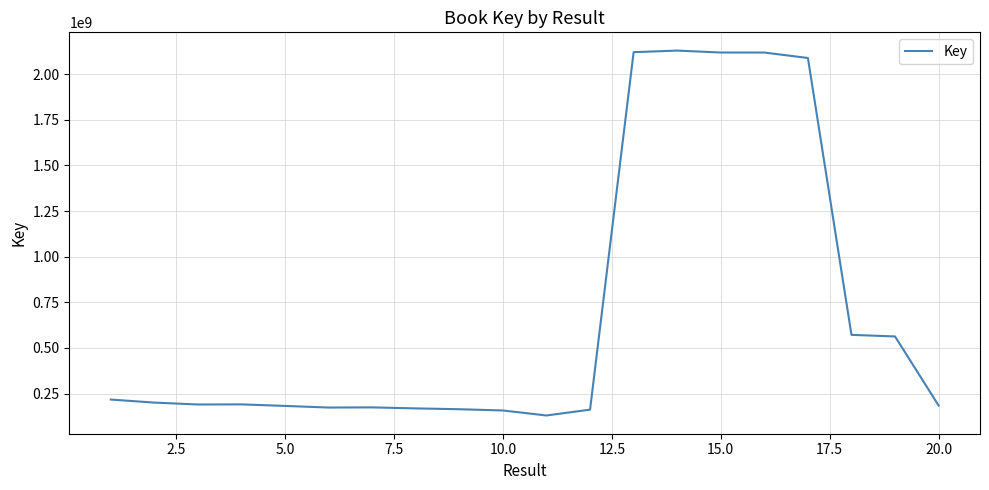

What is the sum of all values?

14005125306